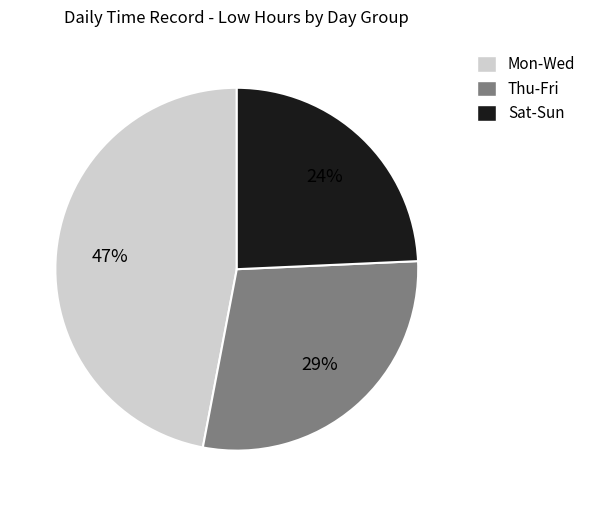

Is there a majority slice in this chart?

No